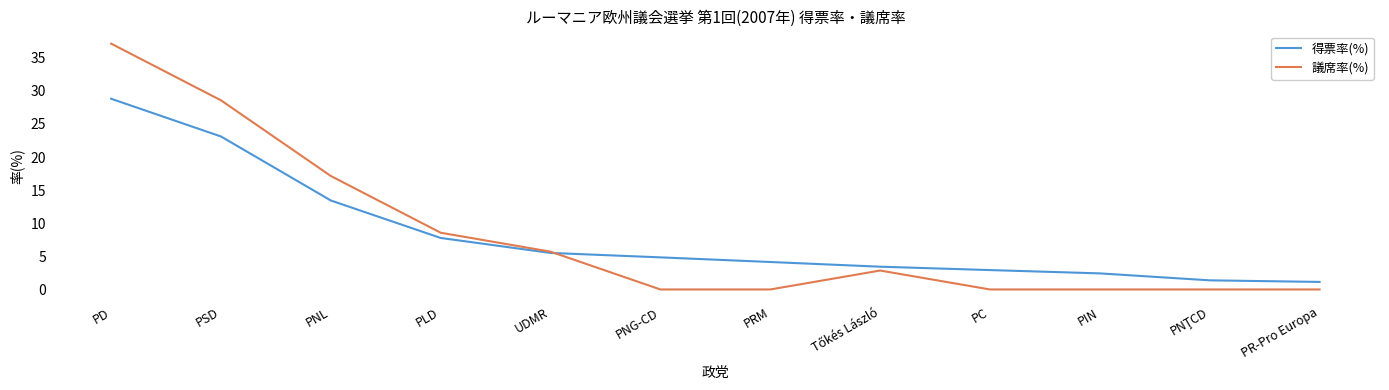

What is the difference between the maximum and minimum values in the 議席率(%) series?

37.1